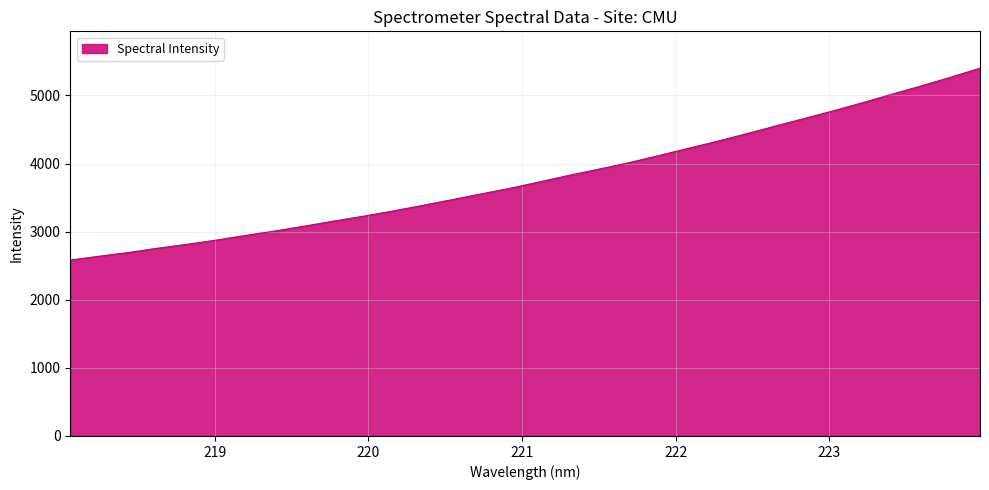

What is the difference between the maximum and minimum values?

2818.3